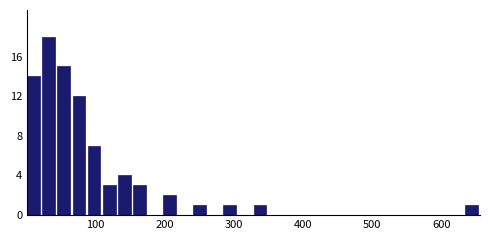

Around what value on the x-axis is the tallest bar? Give the approximate position of its centre, as read against the axis.

30